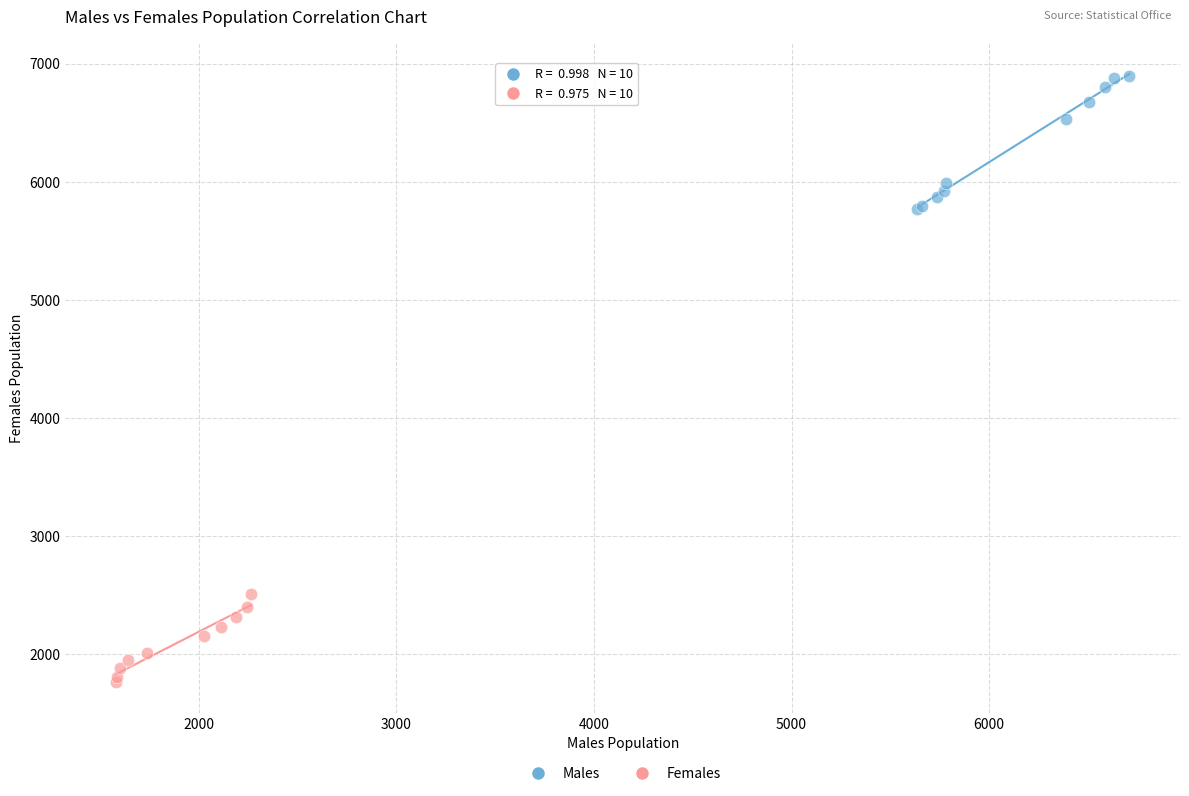

What are all the series names shown in the legend?

Males, Females